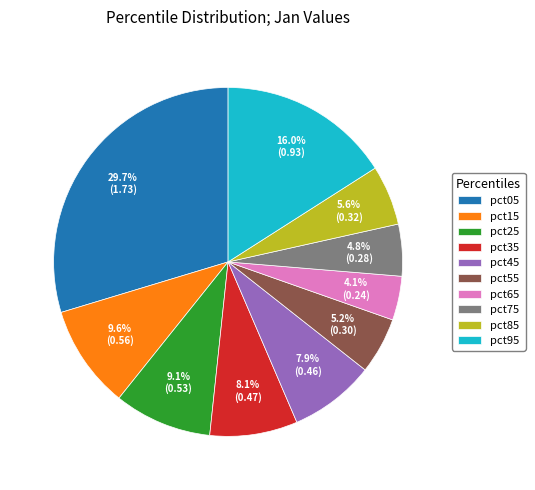

The pct85 slice represents 6% of the pie. True or false?

True